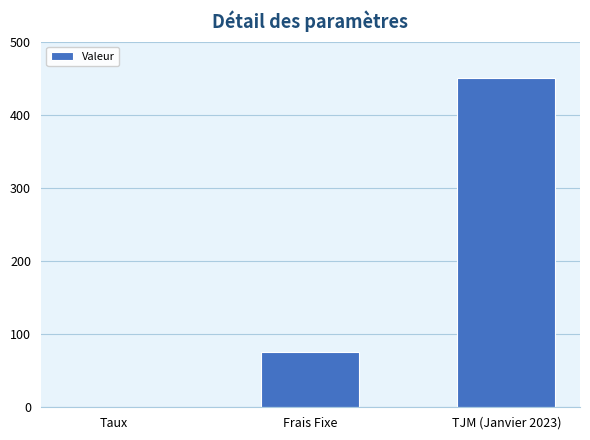

What is the sum of all values?

525.1